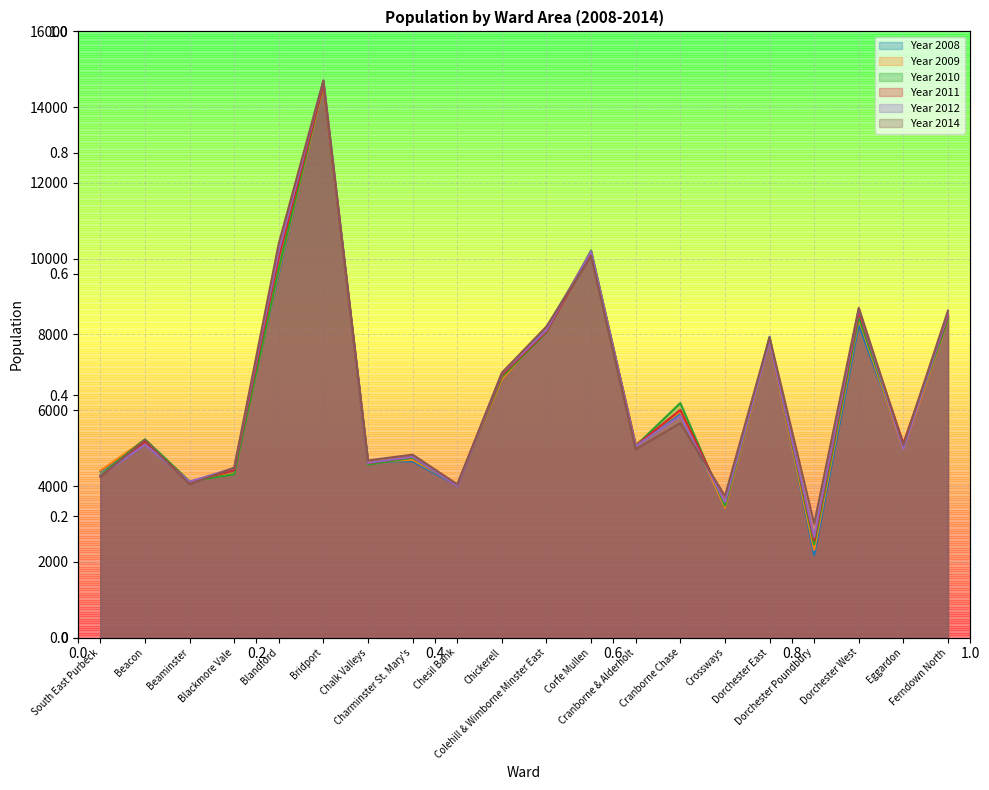

Is it true that Year 2010 equals 8458 at Dorchester West?

True